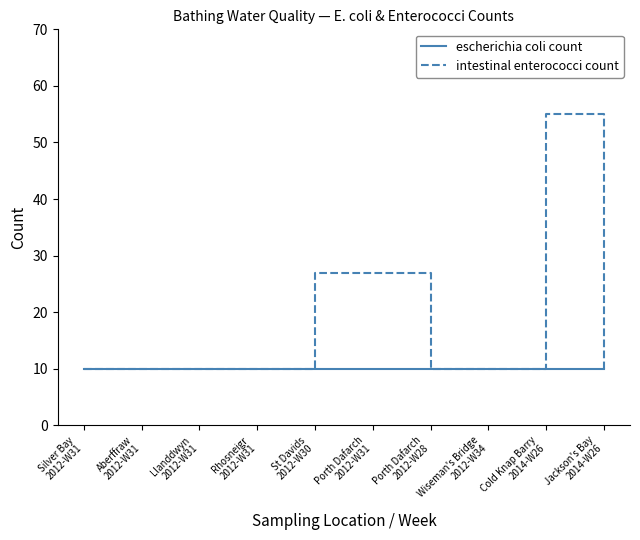

What is the maximum value shown in the chart?

55